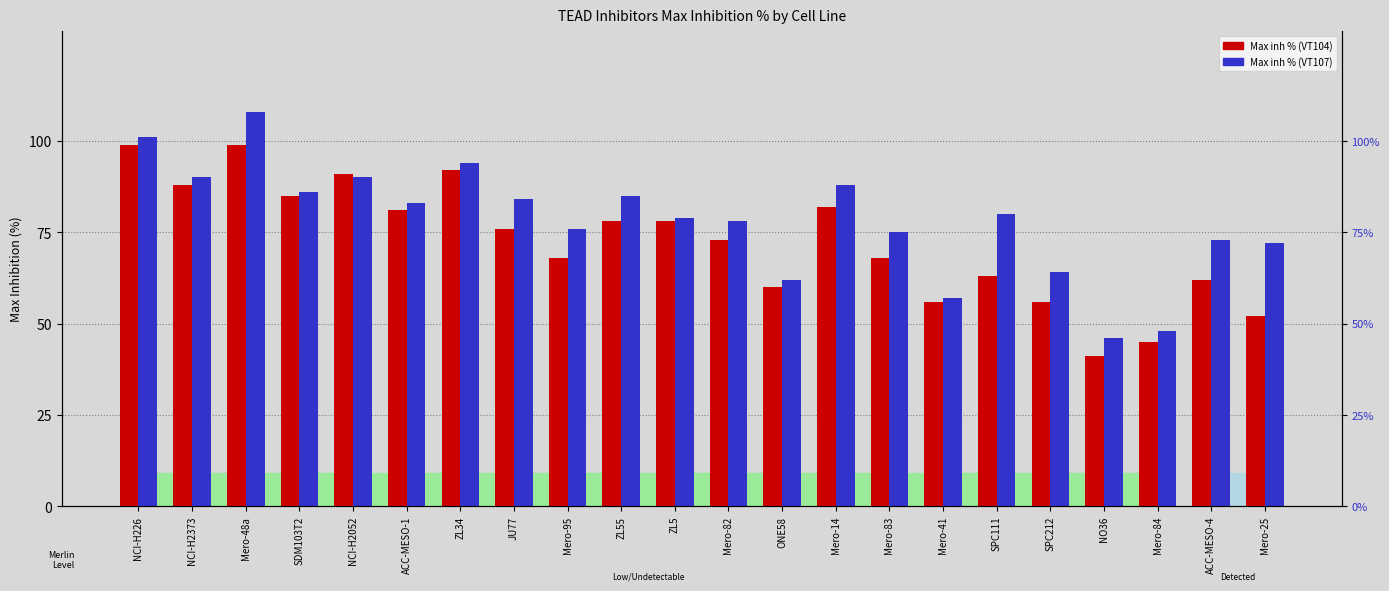

How many values in the Max inh % (VT107) series exceed 80?

10